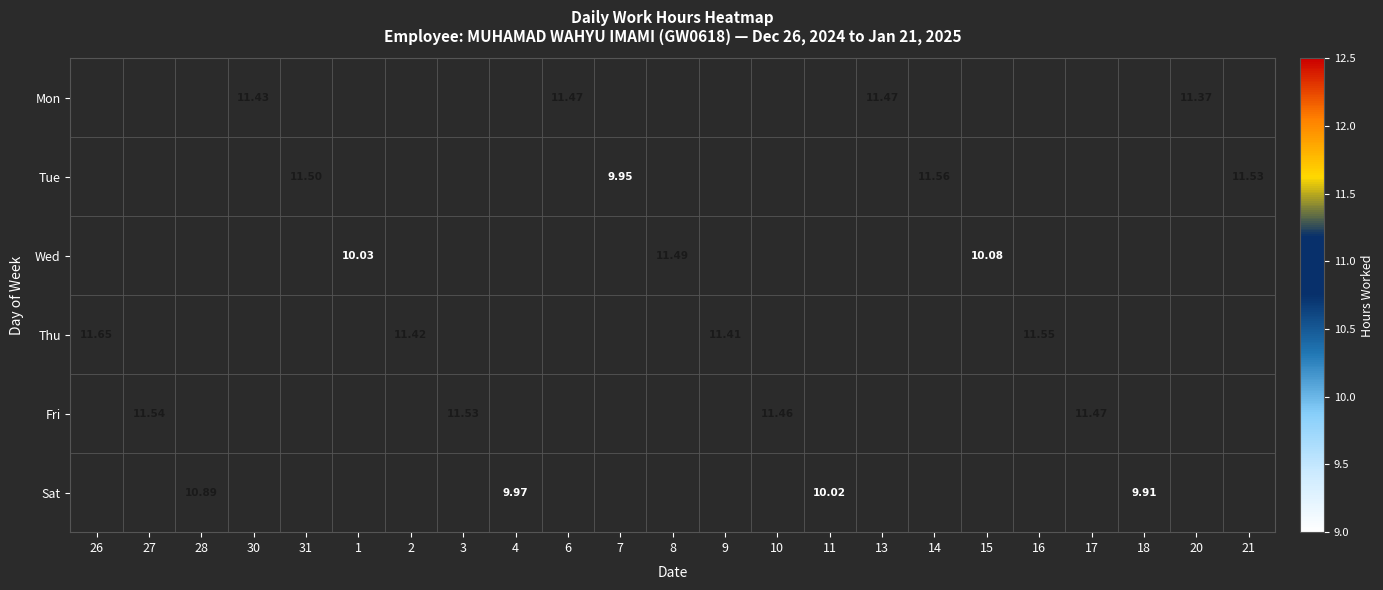

At which label does Wed first exceed 11?

8